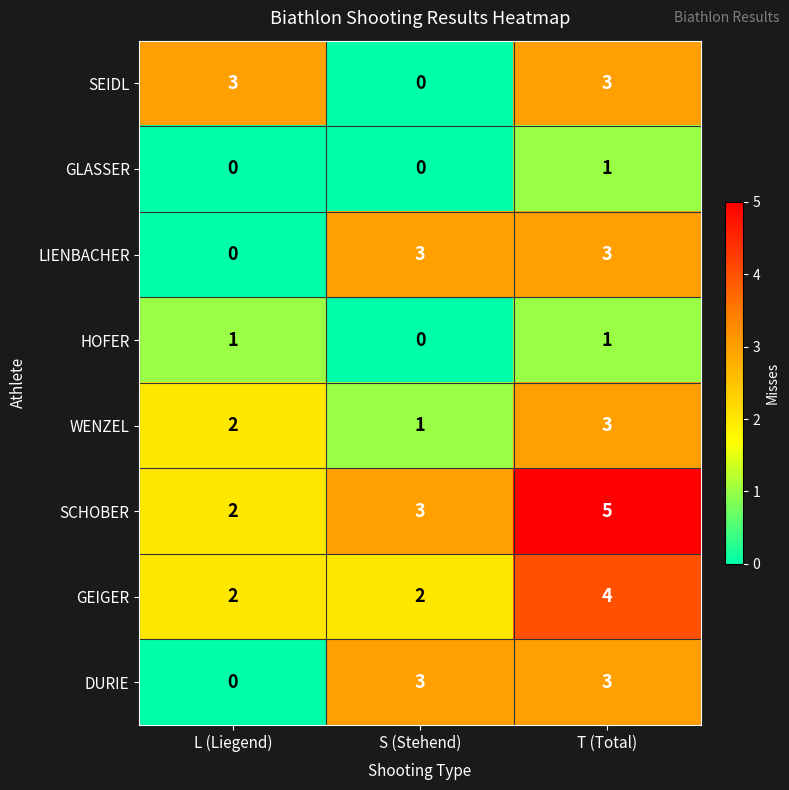

What is the difference between the second highest and minimum values in the DURIE series?

3